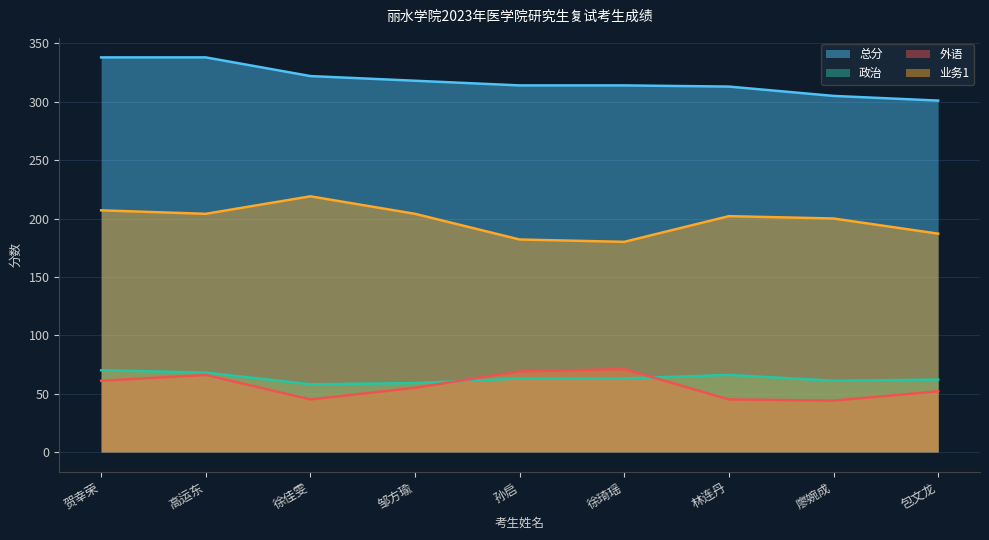

At 廖婉成, list the series in order from smallest to largest.

外语, 政治, 业务1, 总分